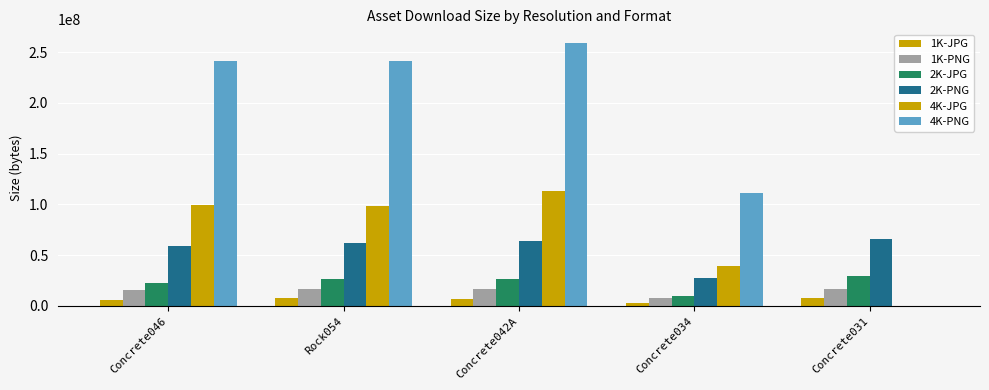

What position from the right is Concrete042A?

3